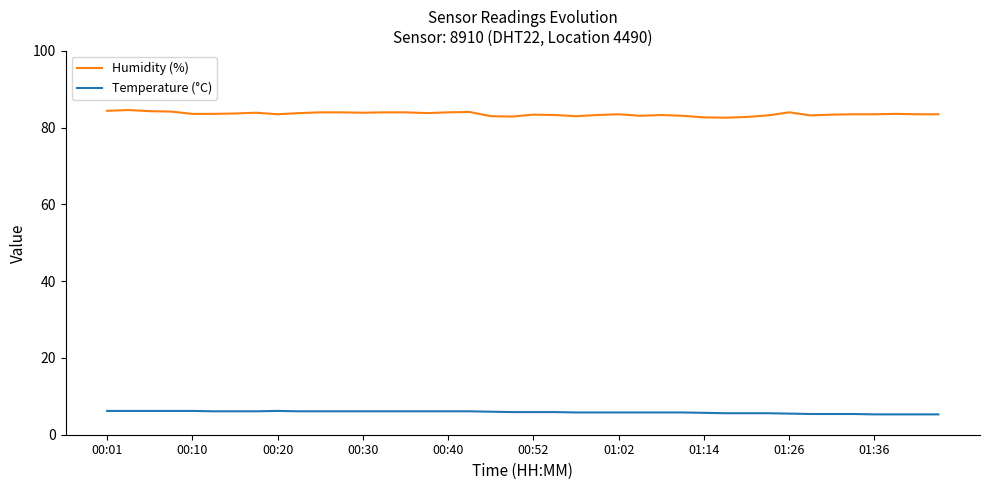

Which series has the widest spread of values?

Humidity (%)